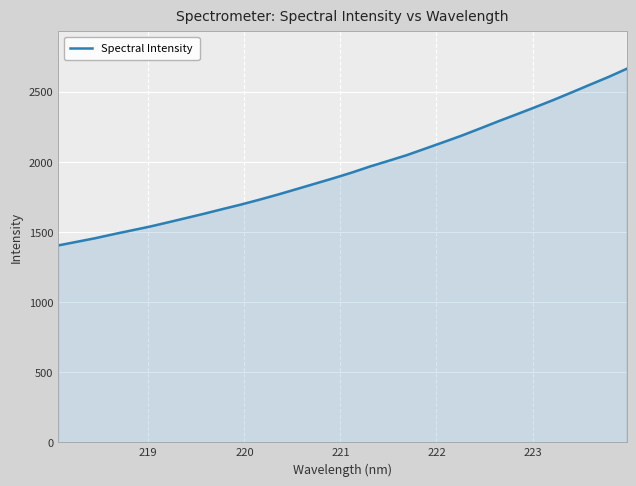

What is the greatest value displayed?

2663.7